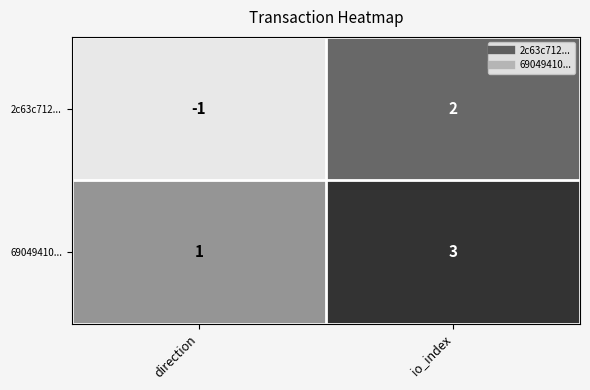

What is the spread (max minus min) of values at io_index?

1